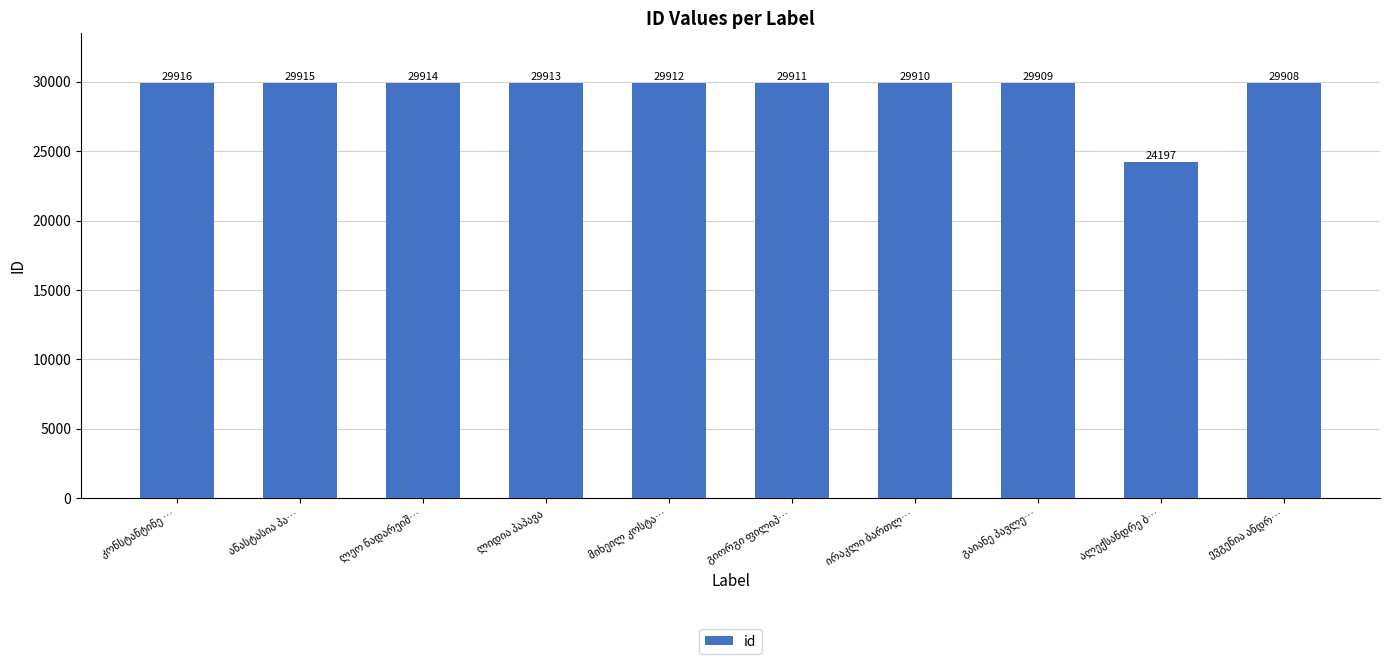

What is the difference between the maximum and minimum values?

5719